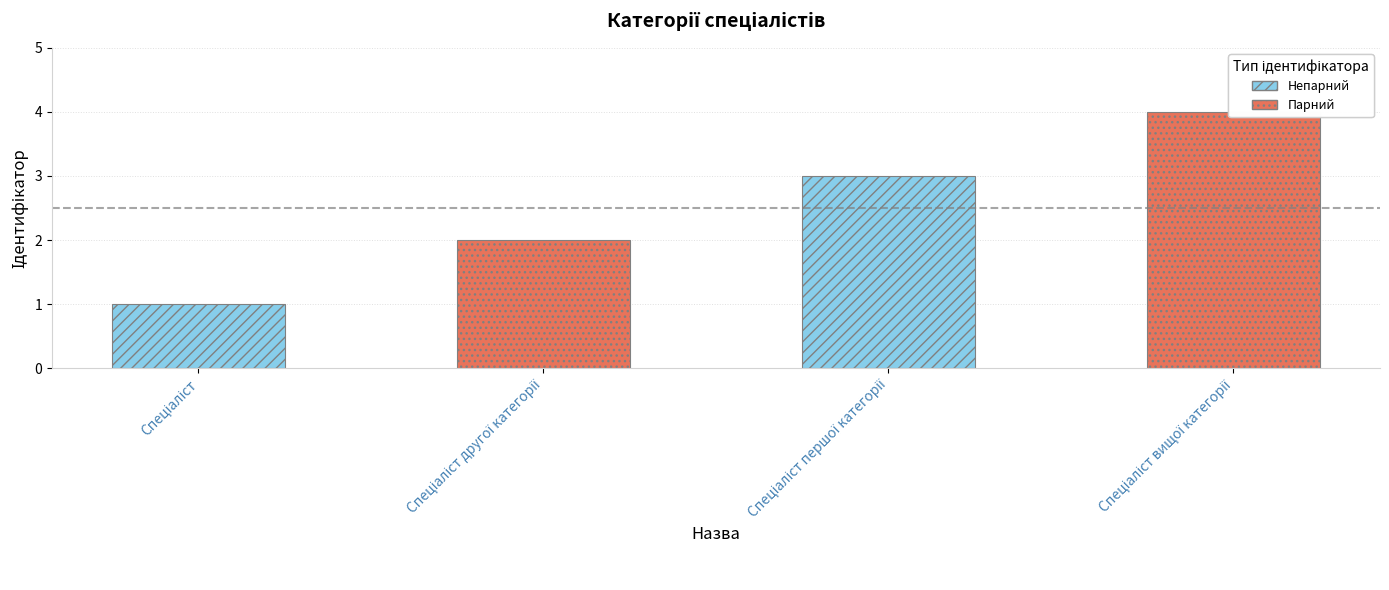

What is the sum of the values at Спеціаліст вищої категорії and Спеціаліст першої категорії?

7